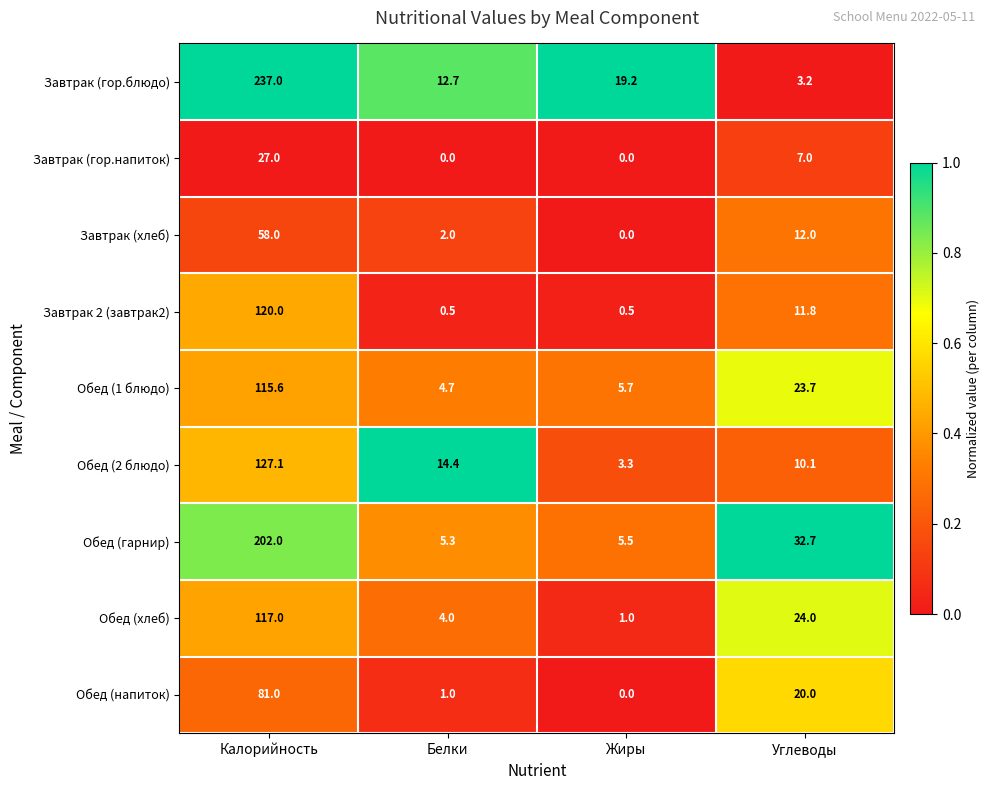

Which series changed the most between Калорийность and Углеводы?

Завтрак (гор.блюдо)